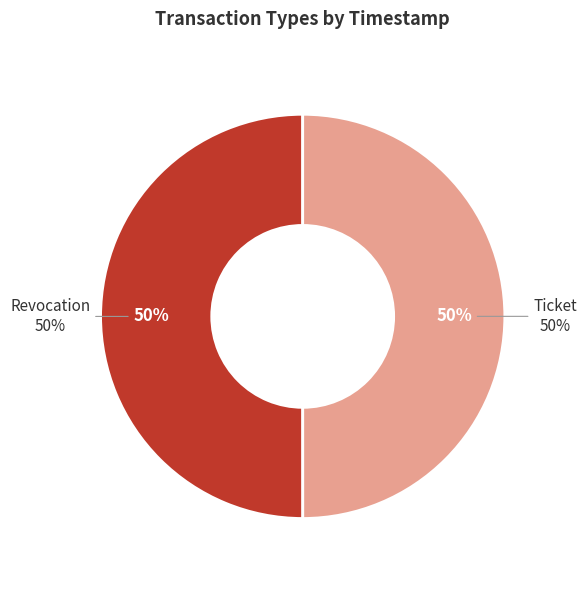

True or false: Revocation accounts for 50% of the total.

True